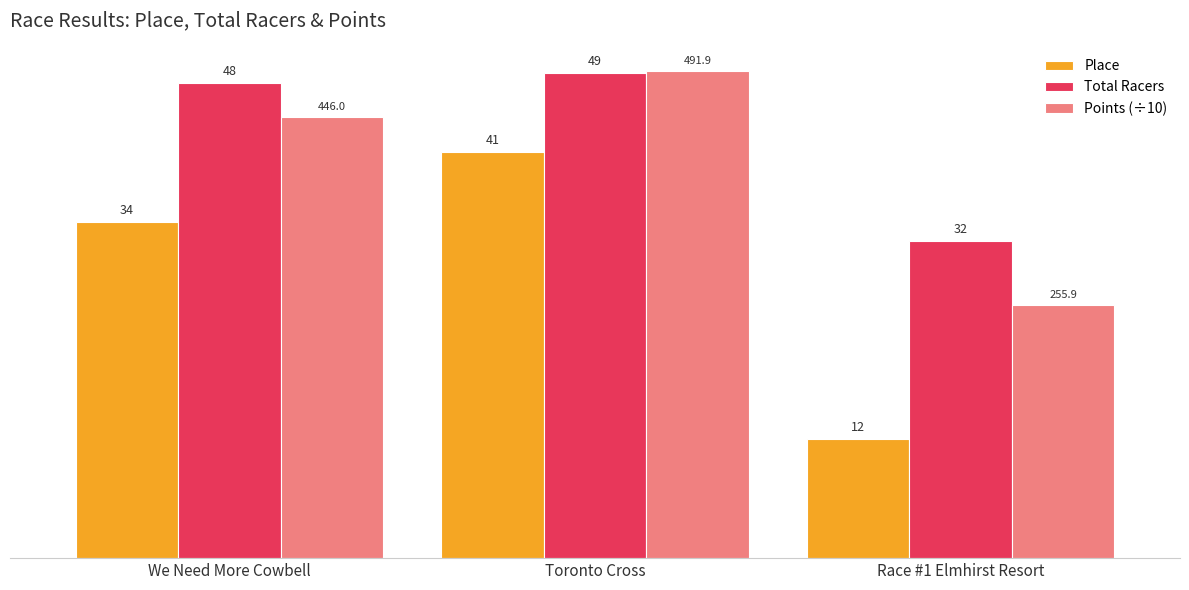

What is the maximum value shown in the chart?

49.2